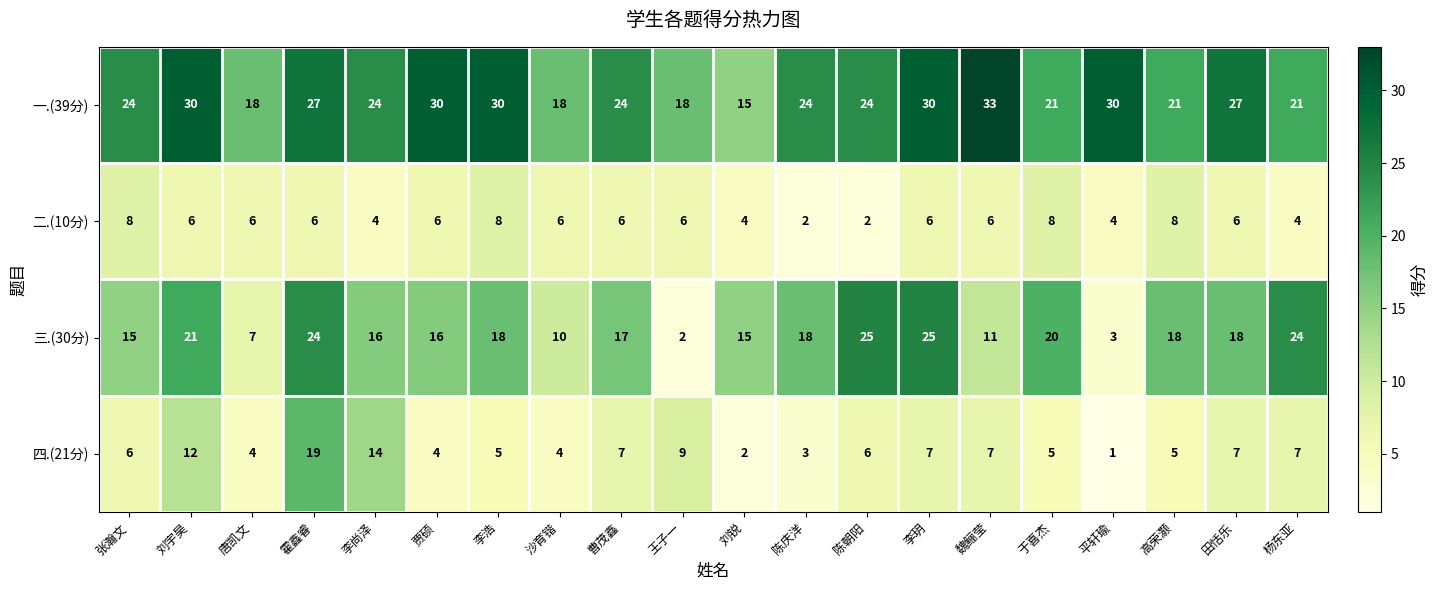

What is the spread (max minus min) of values at 曹茂鑫?

18